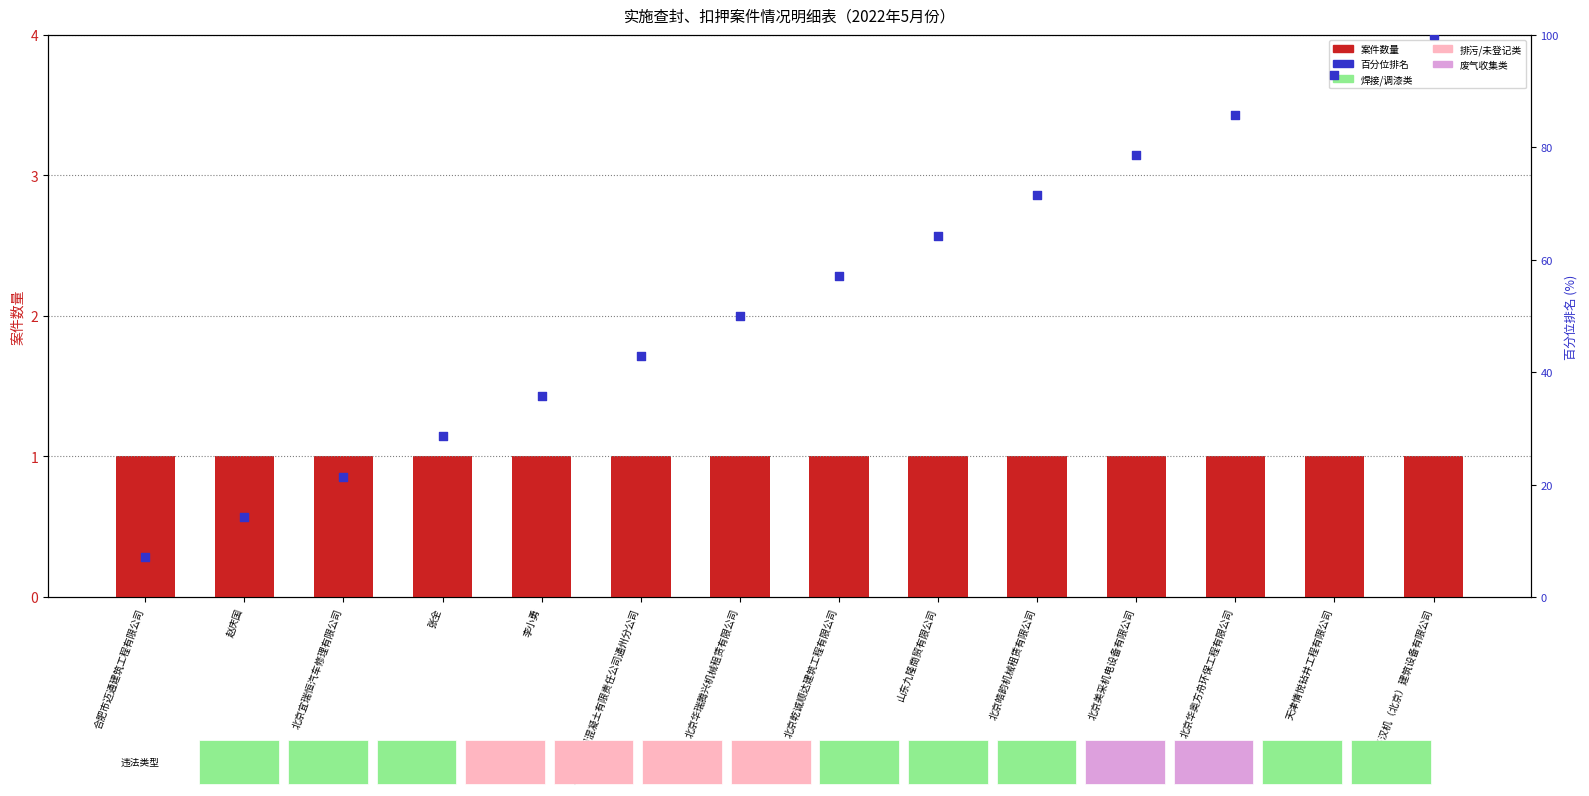

Which series reaches the maximum Y coordinate?

百分位排名